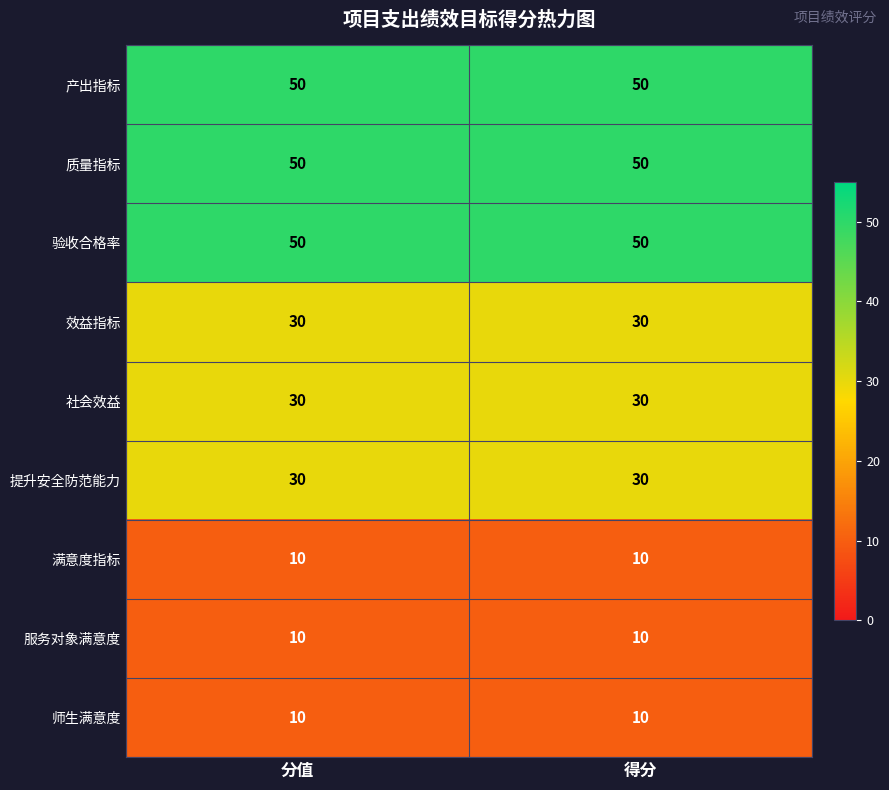

What is the difference between the highest and lowest values at 得分?

40